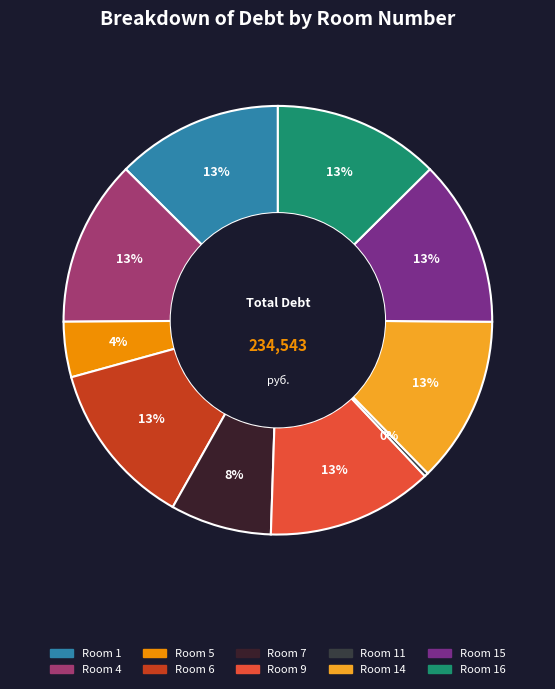

How many slices are in this pie chart?

10